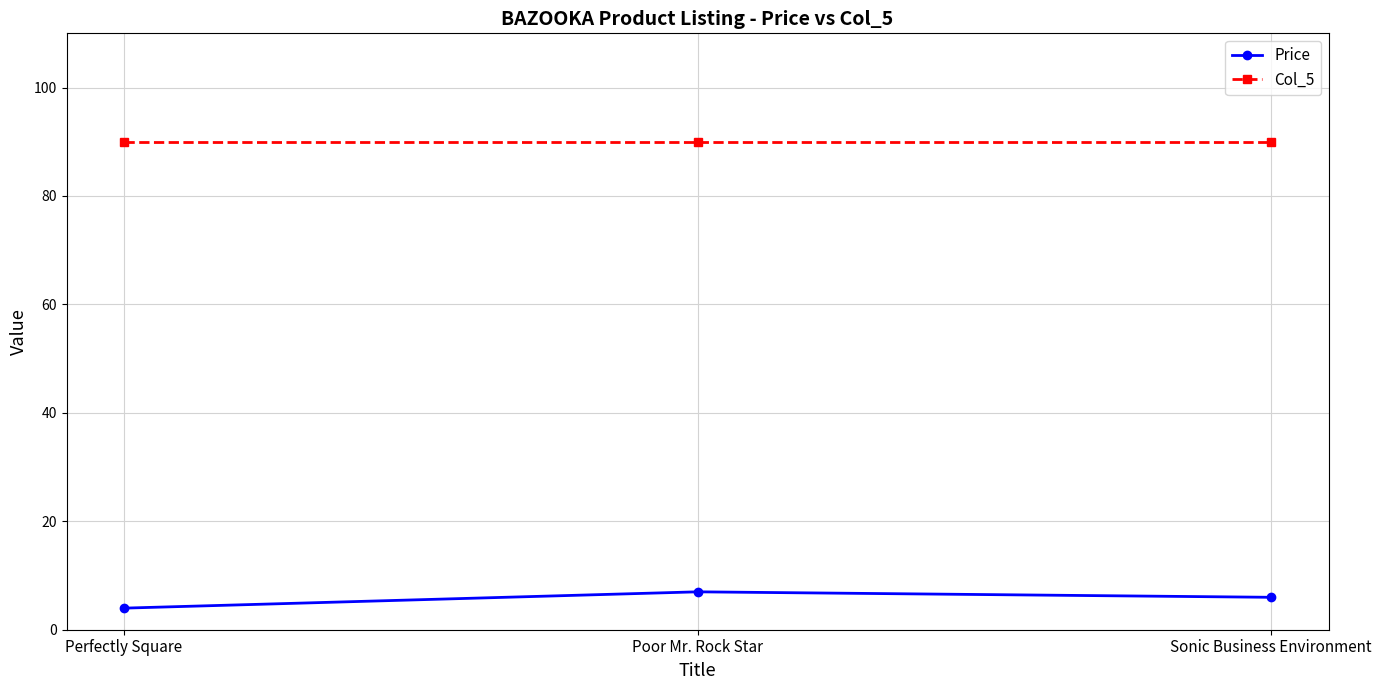

Reading right to left, list all the values displayed in this chart.

Price: Sonic Business Environment=6.0	Poor Mr. Rock Star=7.0	Perfectly Square=4.0
Col_5: Sonic Business Environment=90.0	Poor Mr. Rock Star=90.0	Perfectly Square=90.0